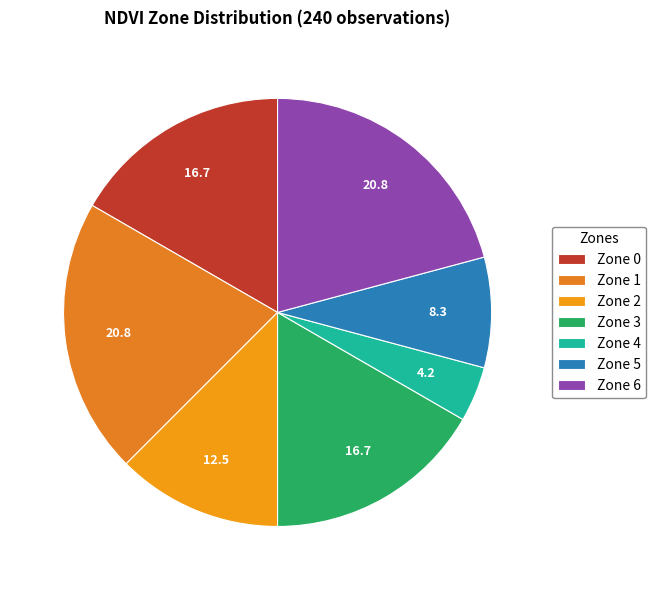

How many slices are in this pie chart?

7